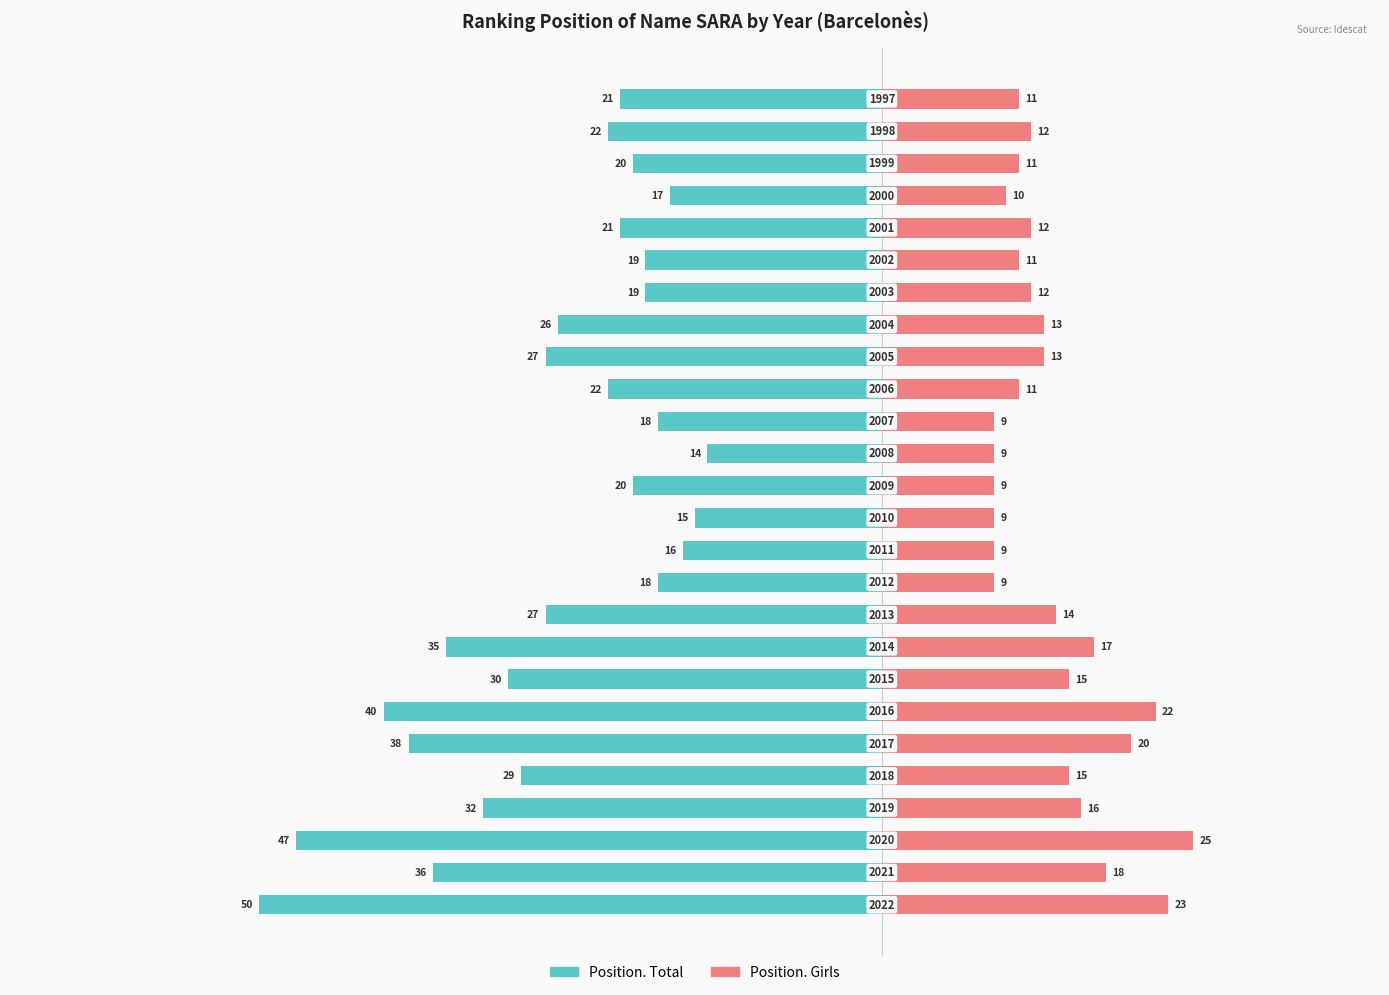

What is the approximate value of Position. Girls at 17, to the nearest 10?

10